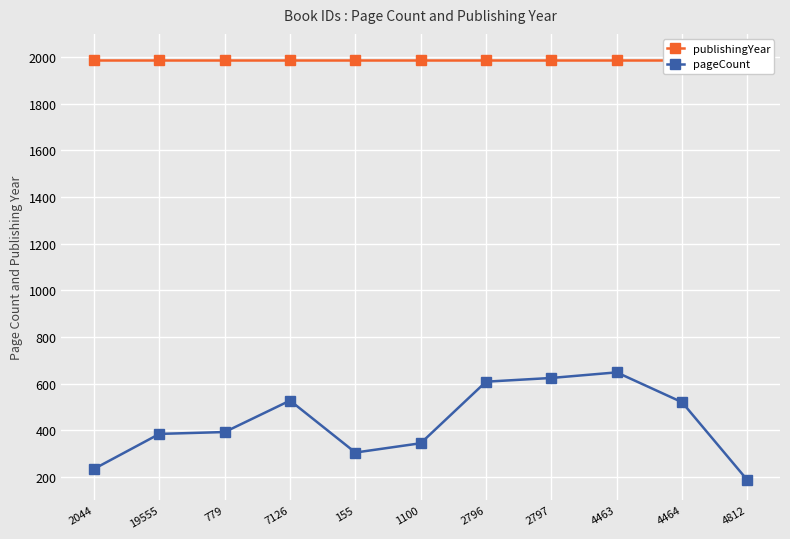

How many lines are shown in the chart?

2